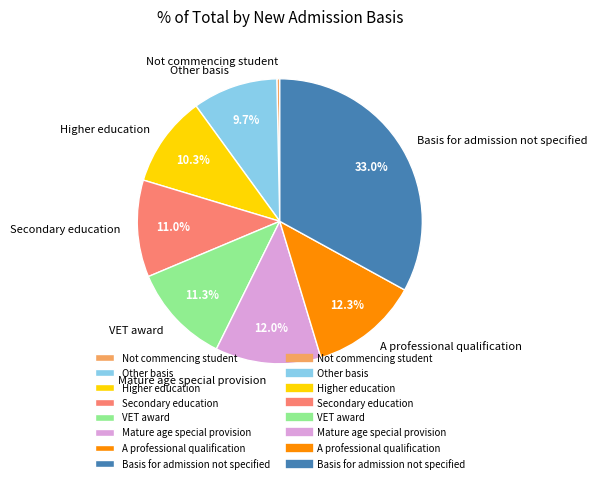

How many segments does this pie chart have?

8